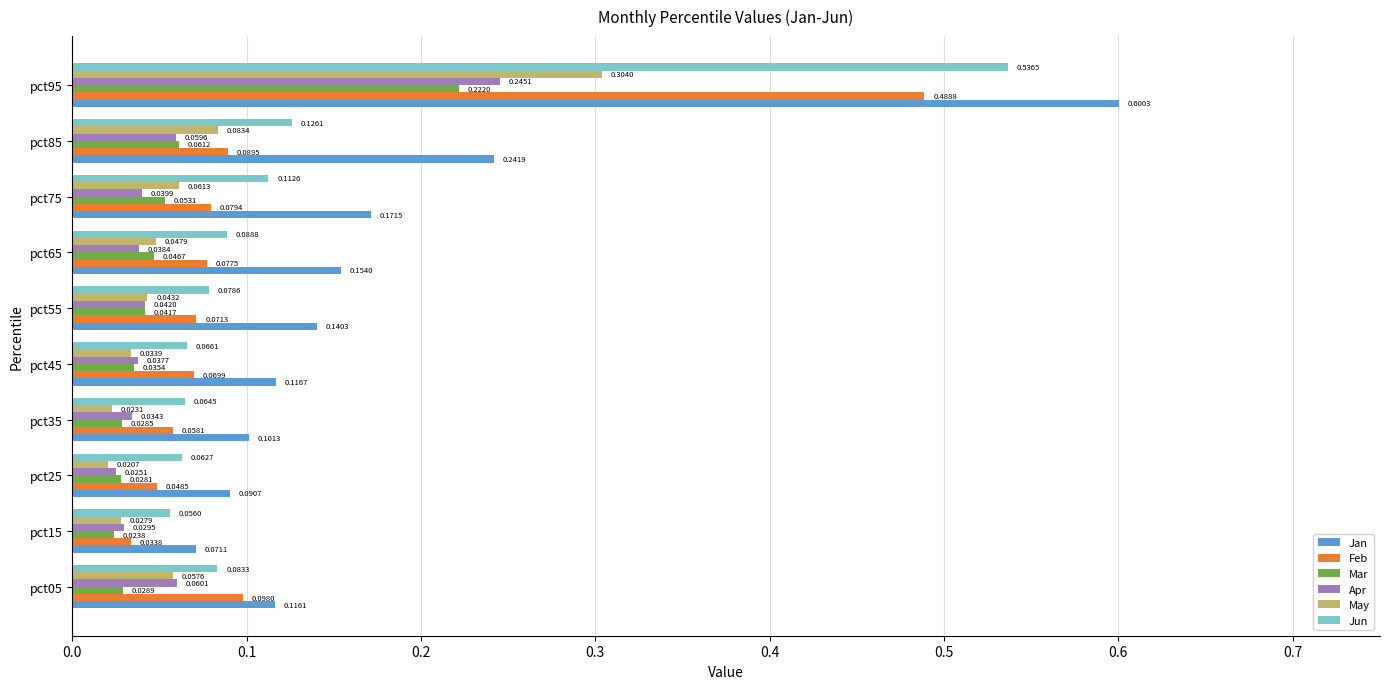

What is the sum of all Jun values?

1.3